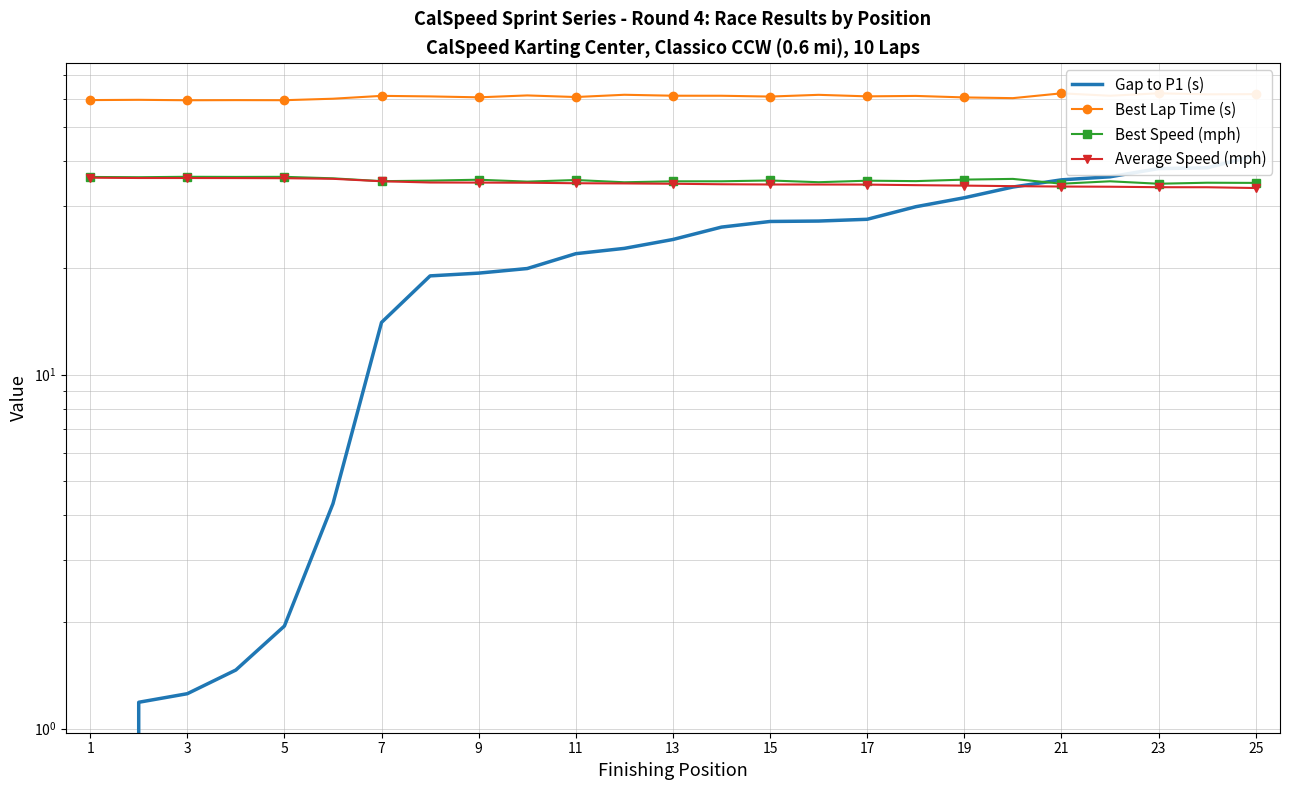

At which label does Best Speed (mph) first exceed 35?

1